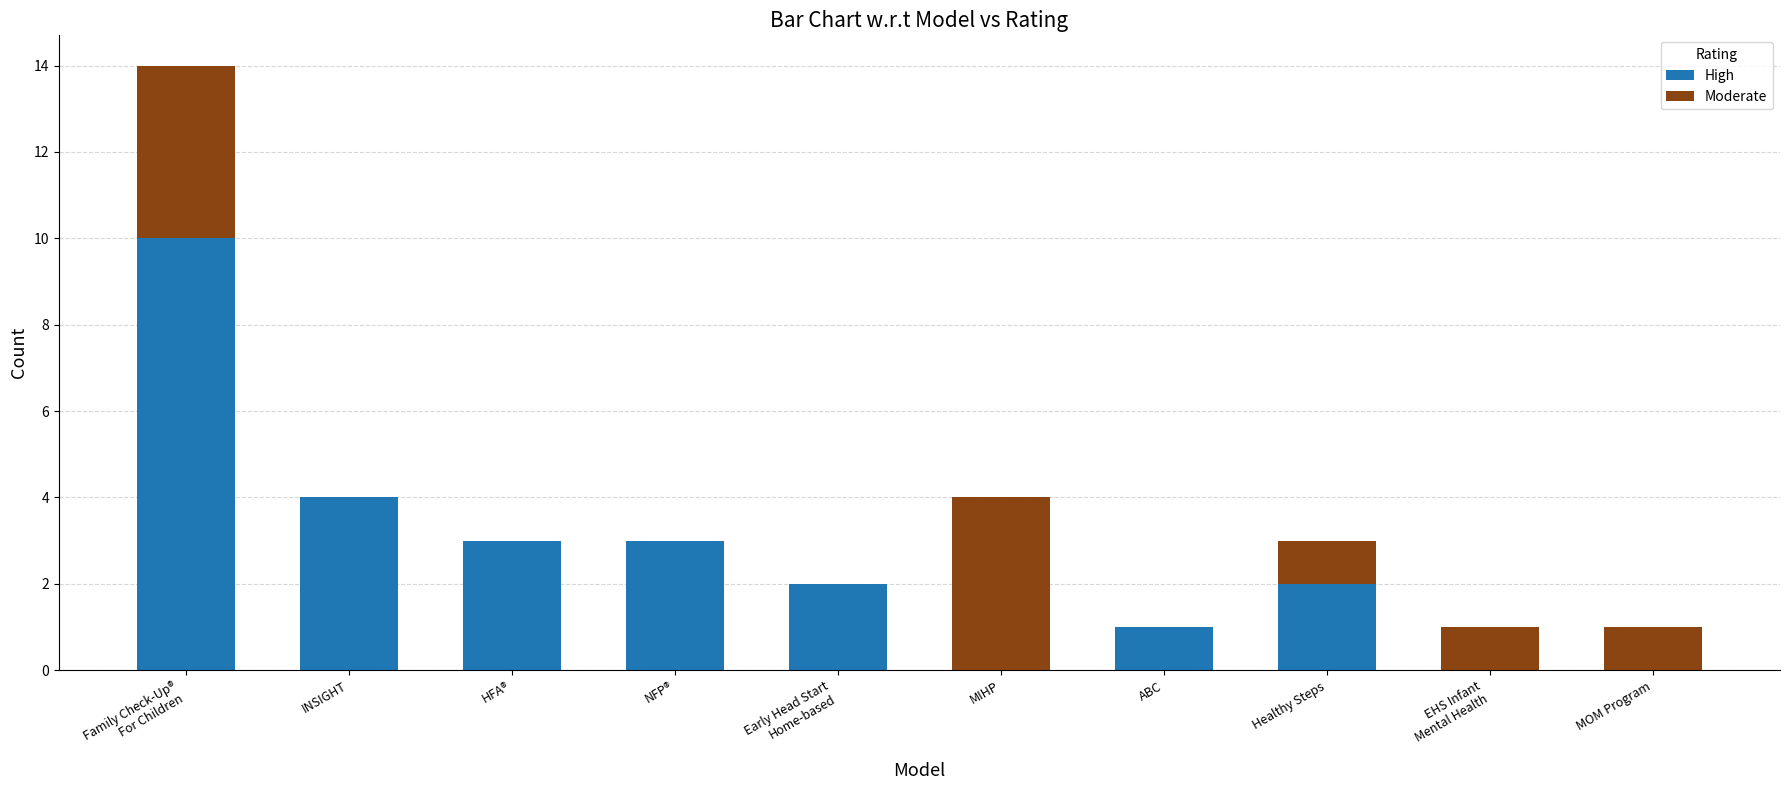

What is the approximate value of High at NFP®?

3